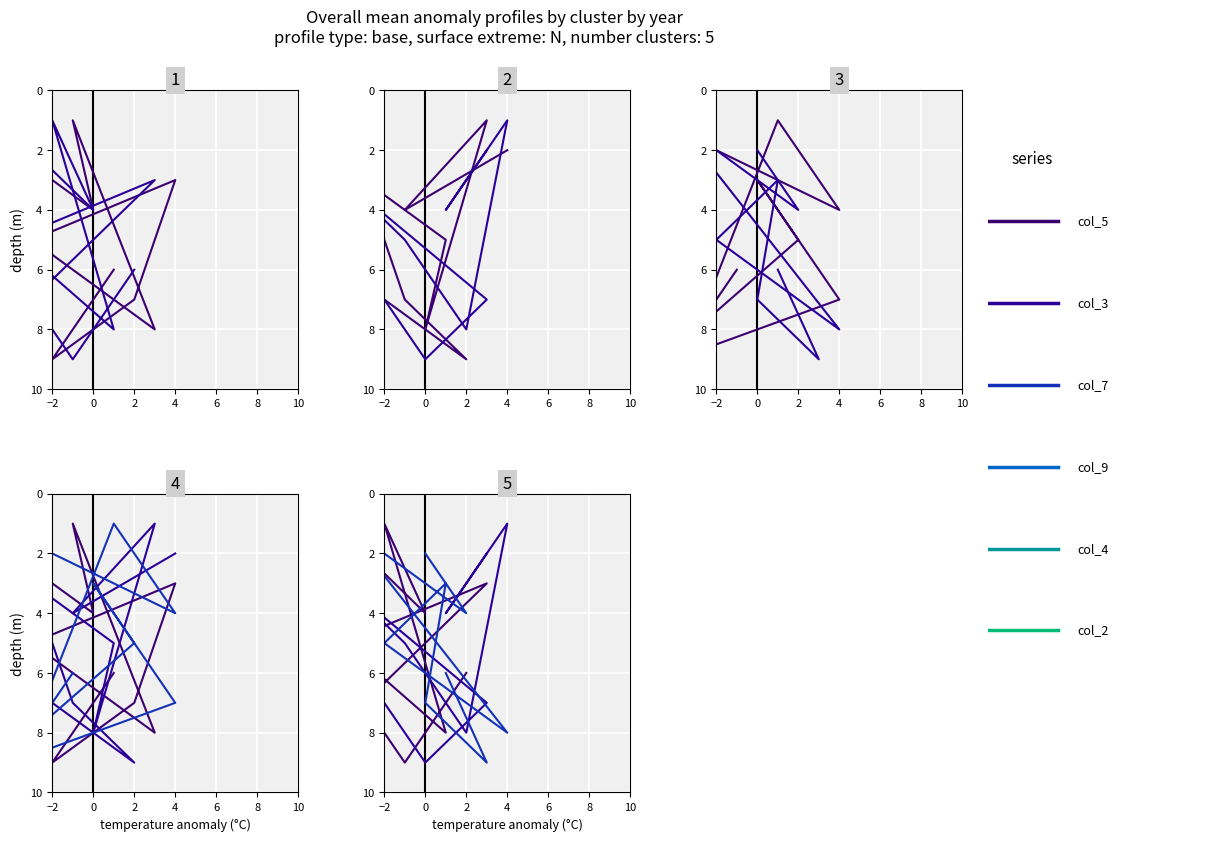

True or false: col_5 and col_4 intersect in this chart.

False